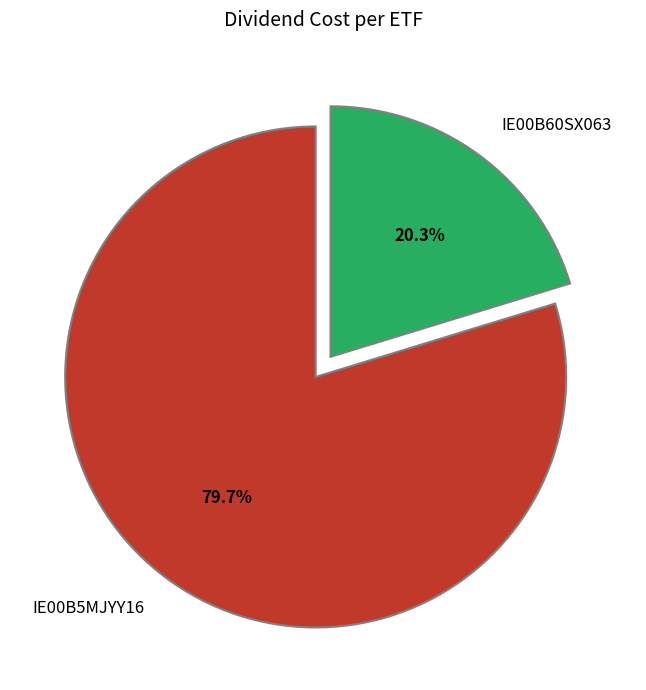

To the nearest percent, what is the combined percentage of IE00B60SX063 and IE00B5MJYY16?

100%